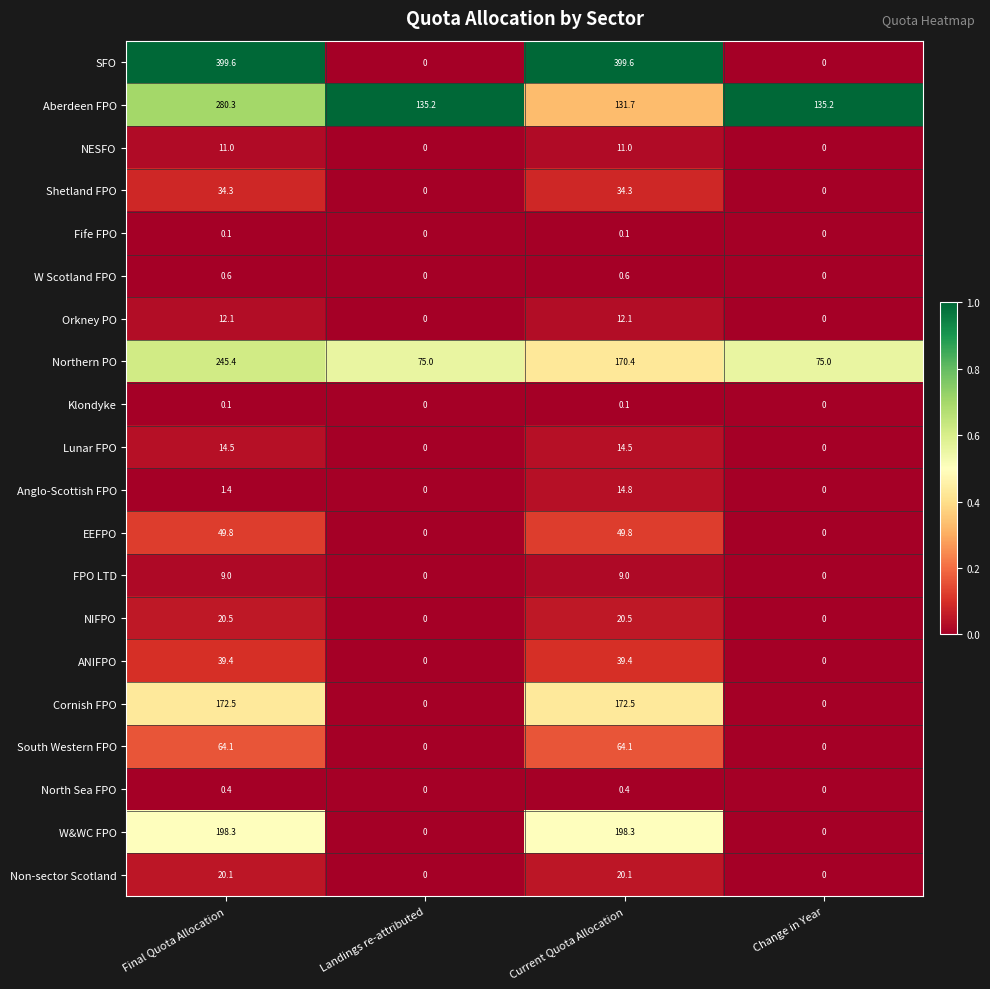

The SFO series shows 399.6 at Final Quota Allocation. True or false?

True